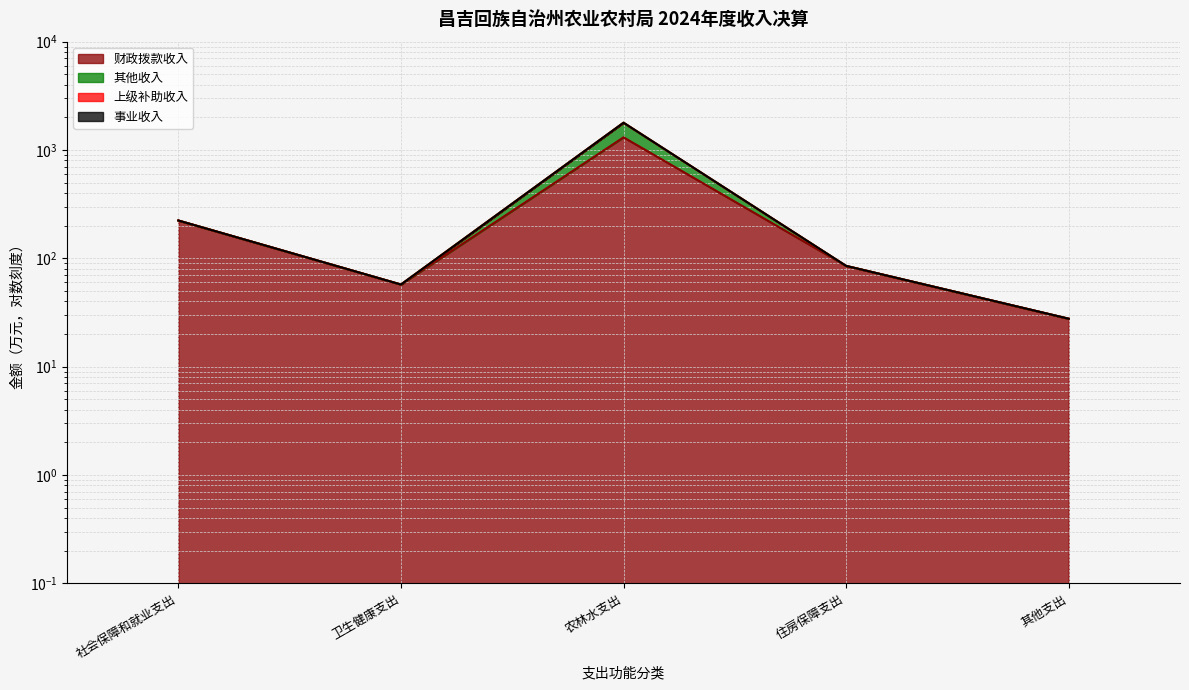

The 其他收入 series shows 57.2 at 卫生健康支出. True or false?

True